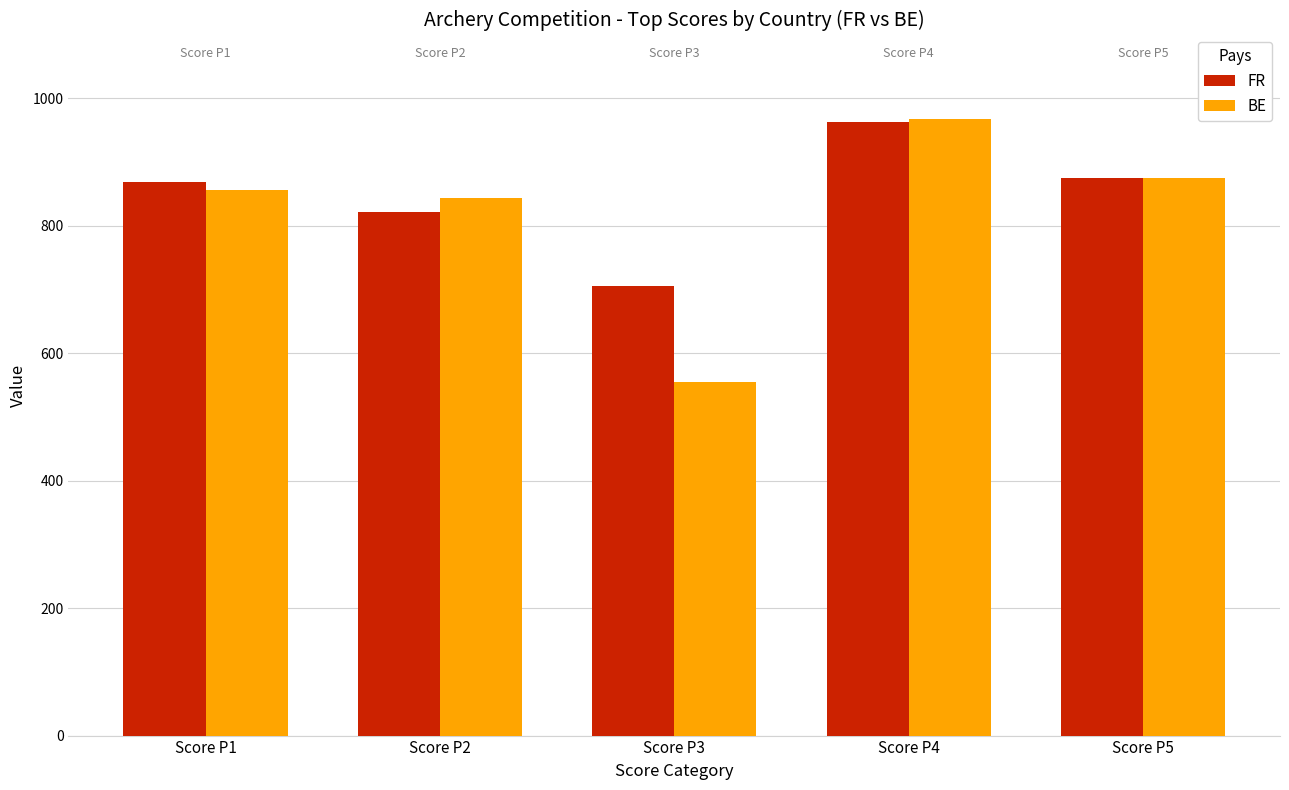

Rank the series by their average value, from lowest to highest.

BE, FR